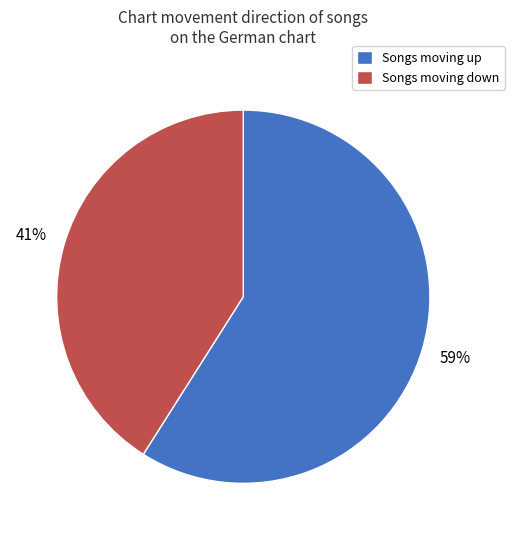

Combined, do Songs moving up and Songs moving down account for over 50%?

Yes